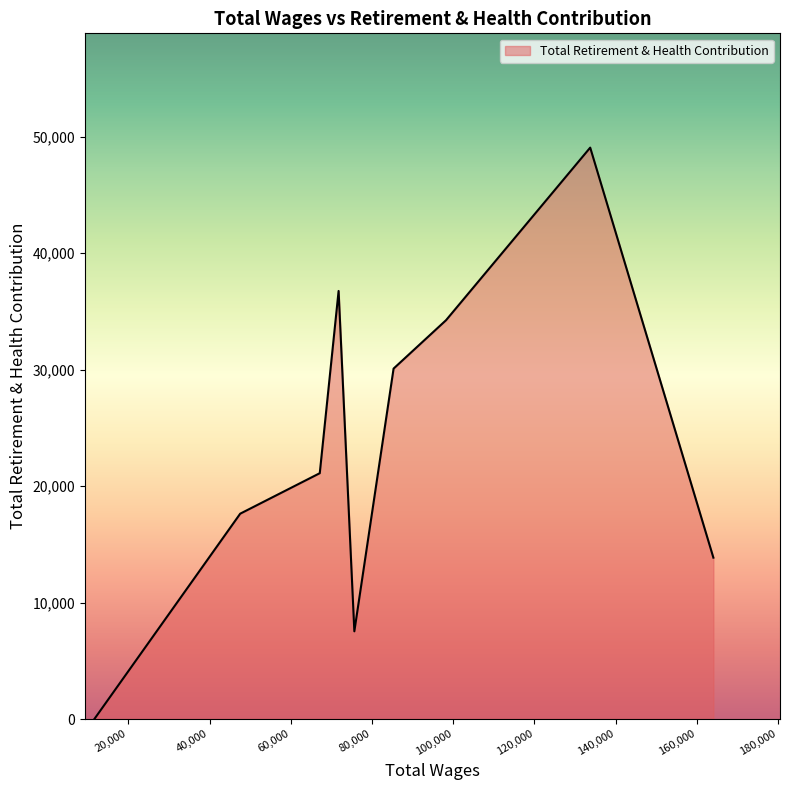

What is the maximum value shown in the chart?

49070